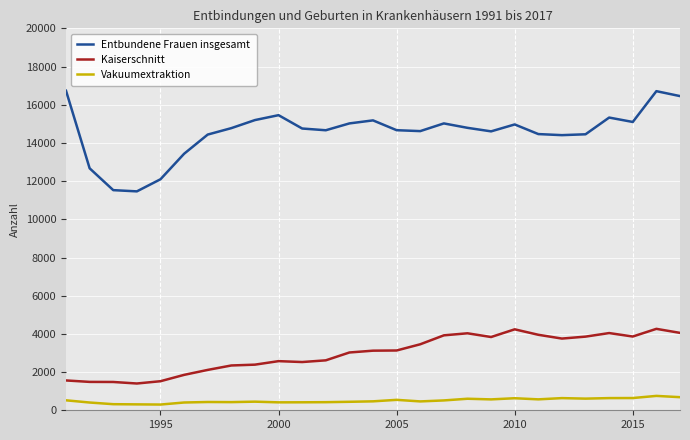

Which series has the widest spread of values?

Entbundene Frauen insgesamt